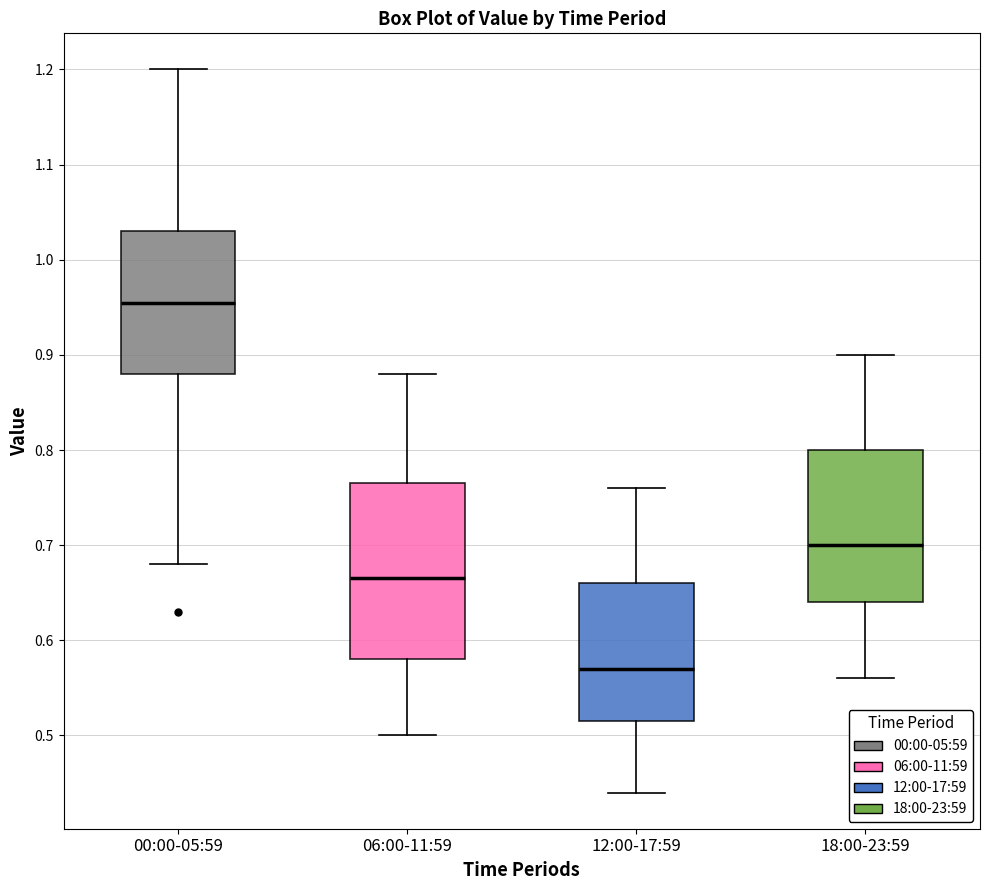

Reading left to right, transcribe this box plot: for each box, give where its median line is, the range the box spans, and where its two whiskers end, as read against the y-axis. The values are not printed on the chart, so give them approximately, as read against the axis.

00:00-05:59: median 0.96, box 0.88 to 1.03, whiskers 0.68 to 1.20
06:00-11:59: median 0.67, box 0.58 to 0.77, whiskers 0.50 to 0.88
12:00-17:59: median 0.57, box 0.52 to 0.66, whiskers 0.44 to 0.76
18:00-23:59: median 0.70, box 0.64 to 0.80, whiskers 0.56 to 0.90